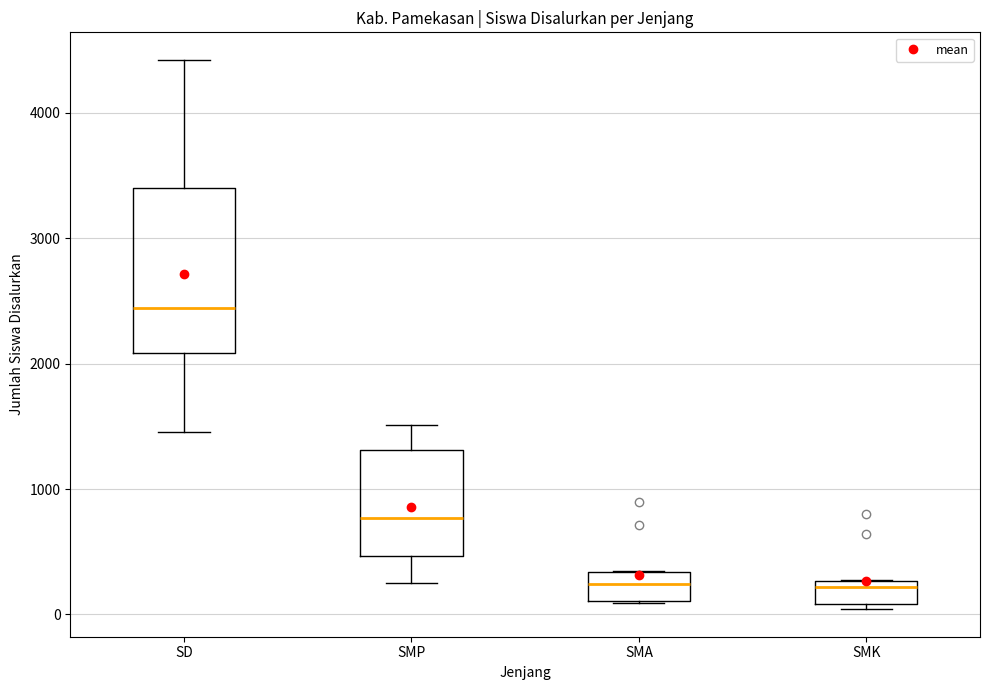

Where does the upper whisker of the box for SMP end on the y-axis? The values are not printed on the chart, so give them approximately, as read against the axis.

1500